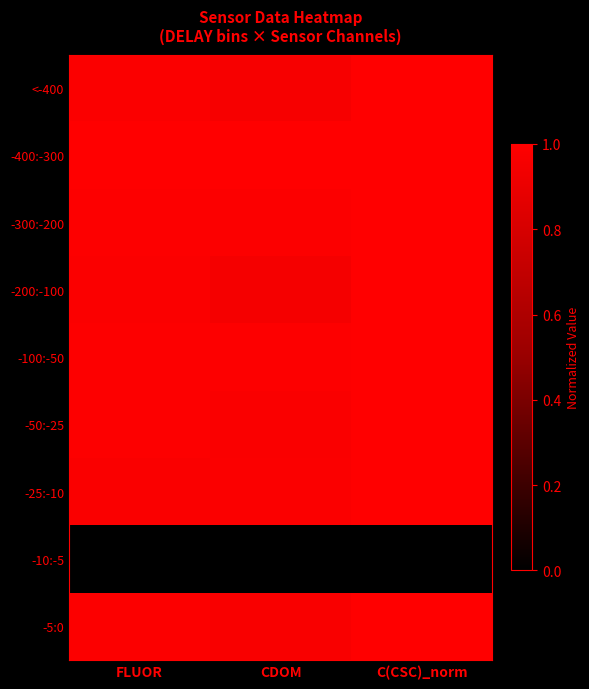

What is the spread (max minus min) of values at FLUOR?

1.0